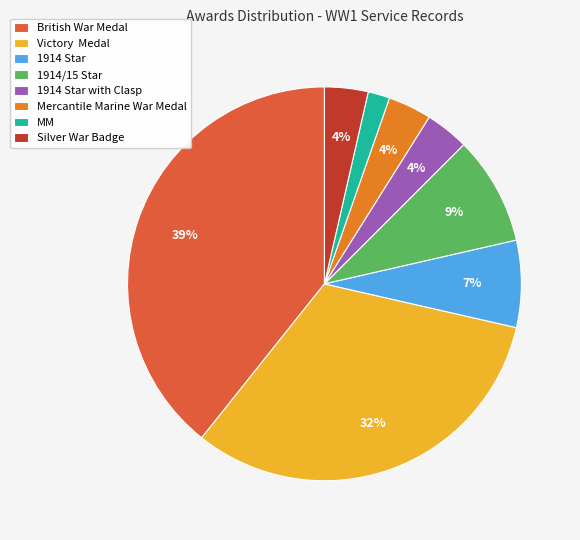

To the nearest percent, what is the difference between the MM and Victory Medal slice percentages?

30%